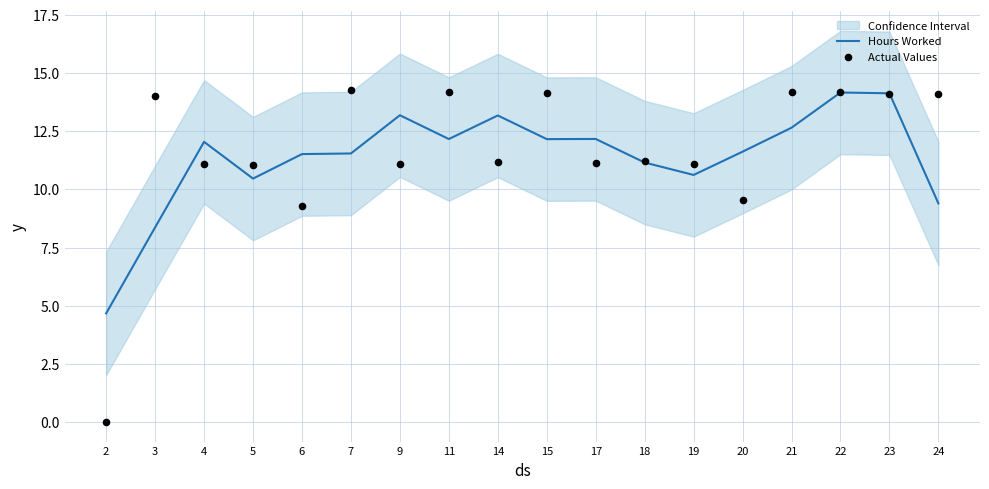

Which series reaches the maximum Y coordinate?

Actual Values